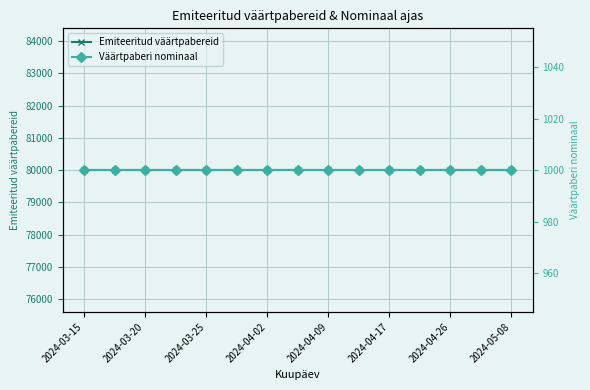

What is the highest value of the Emiteeritud väärtpabereid series?

80000